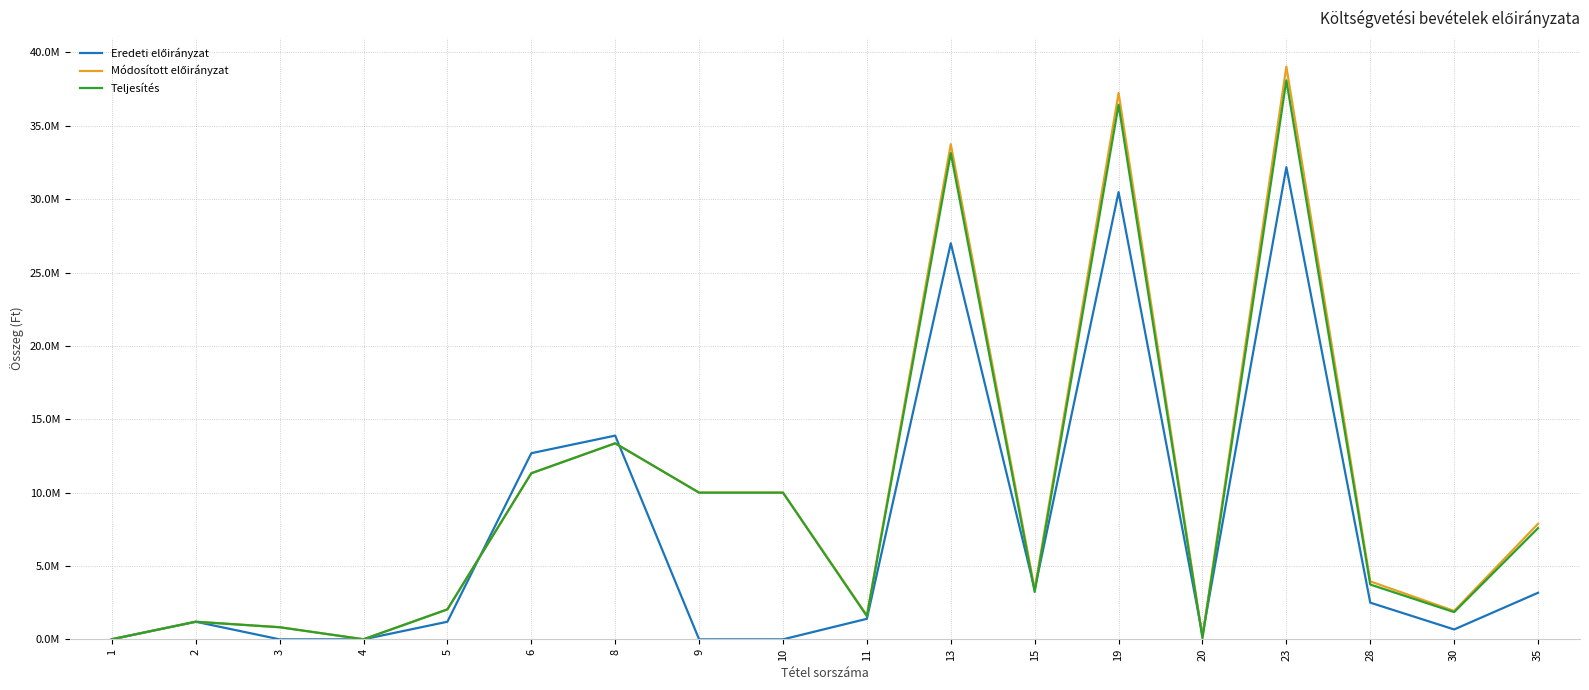

List the labels in order of Módosított előirányzat value, smallest first.

4, 1, 20, 3, 2, 11, 30, 5, 15, 28, 35, 9, 10, 6, 8, 13, 19, 23